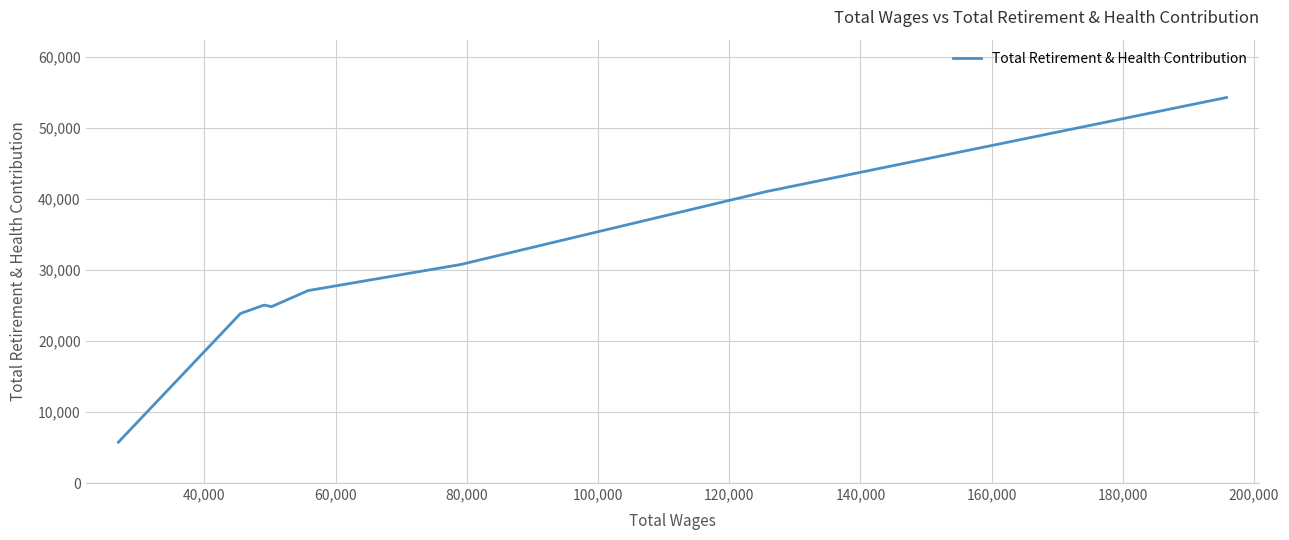

How many points are lower than both their immediate neighbors (excluding endpoints)?

1